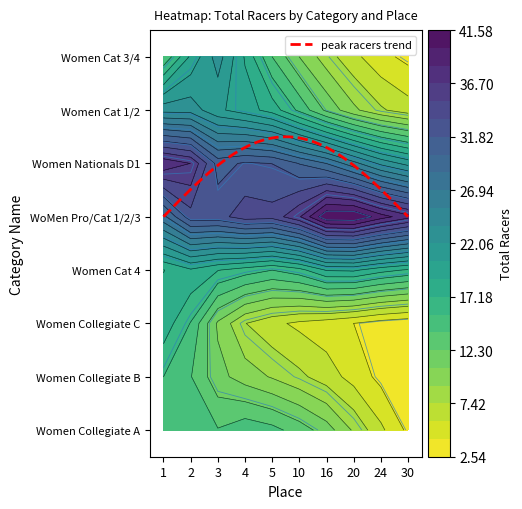

At which category is the sum across all series the highest?

2